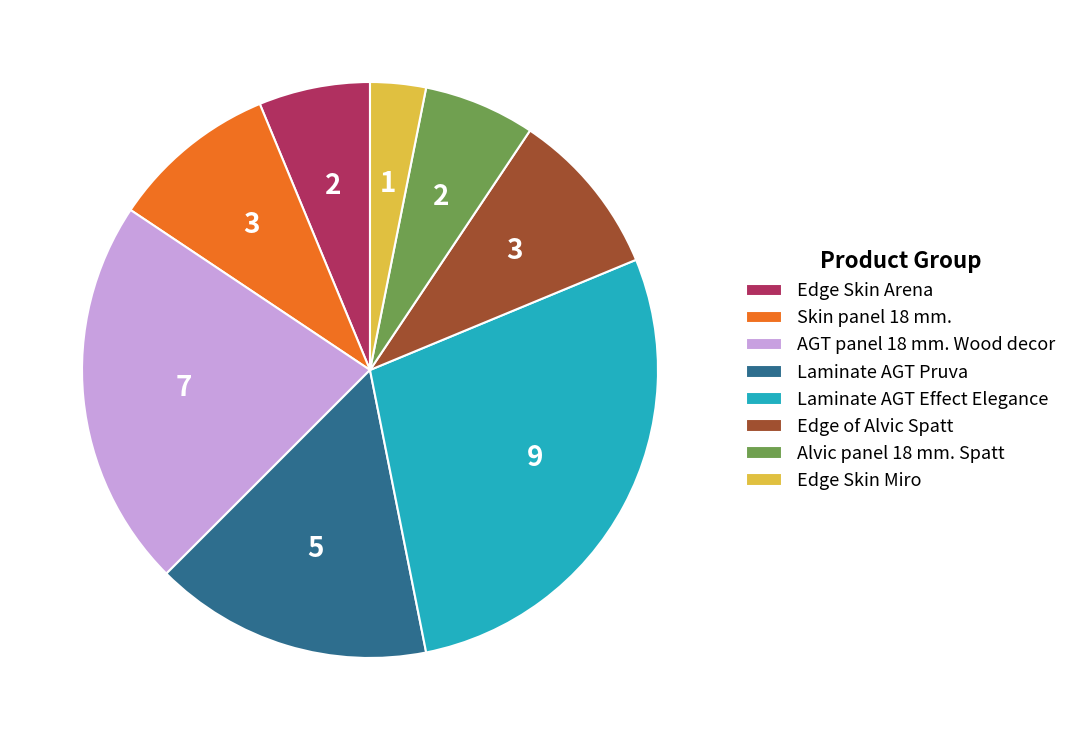

Is the sum of Edge of Alvic Spatt and Edge Skin Miro greater than half?

No